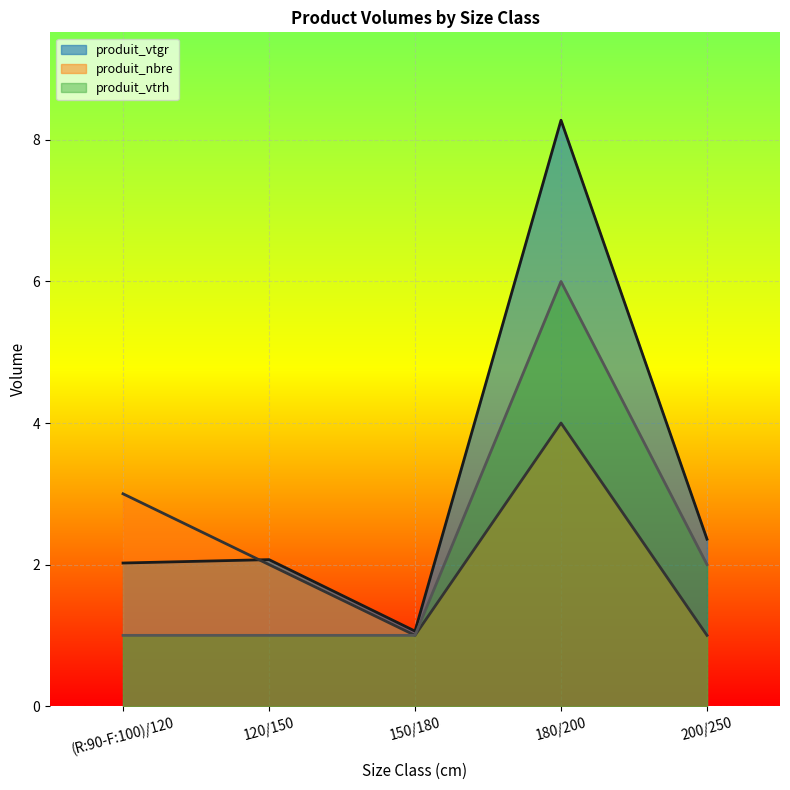

What is the difference between the maximum and minimum values in the produit_vtrh series?

5.0